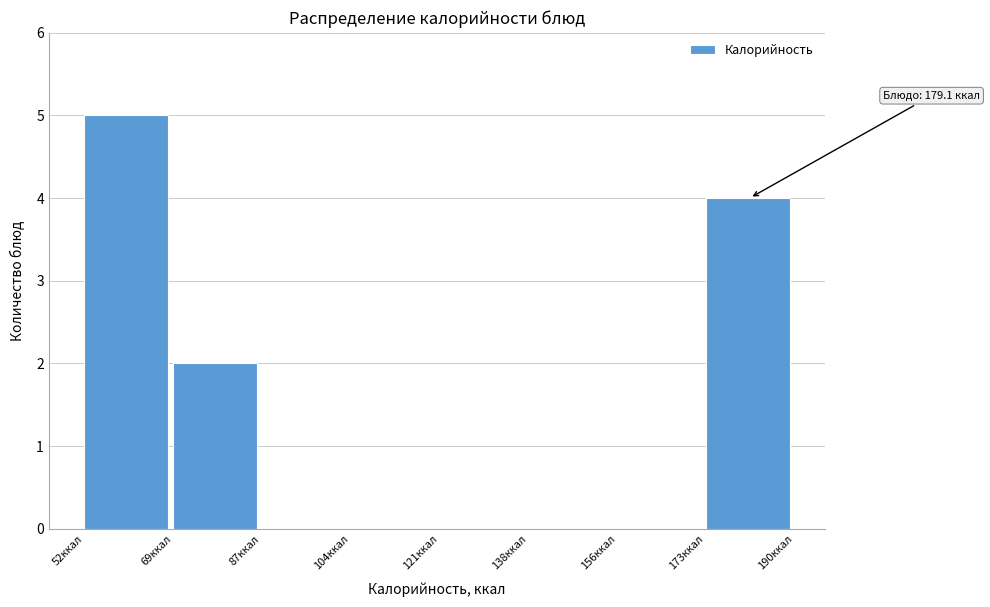

Over which range of the x-axis is the bar tallest?

52 to 70